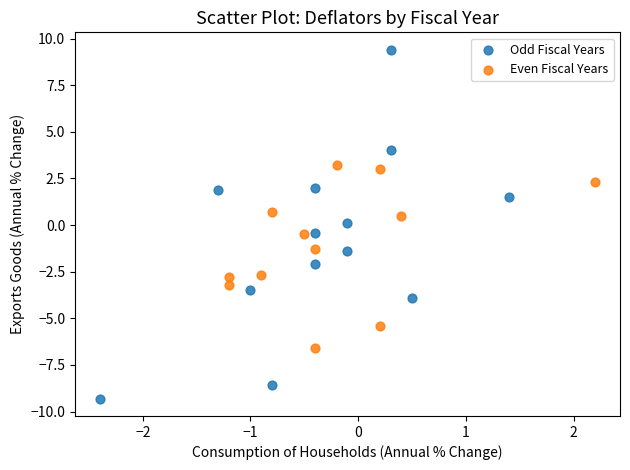

Which series contains the highest Y value?

Odd Fiscal Years